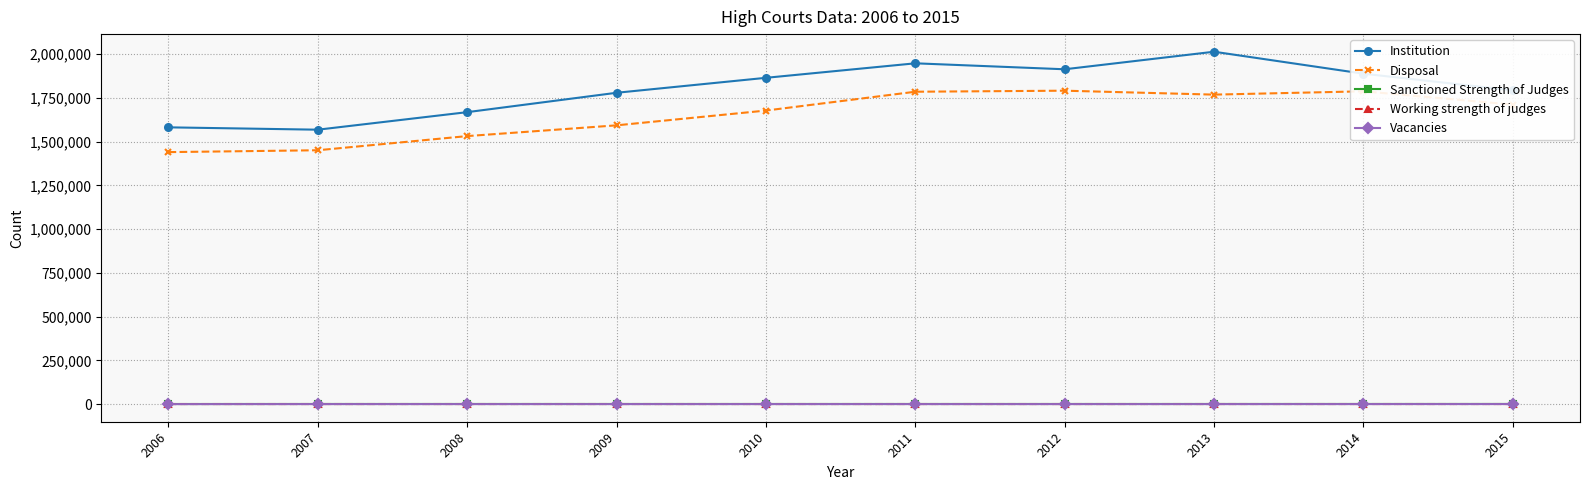

True or false: Disposal has a value of 1440354 at 2006.

True